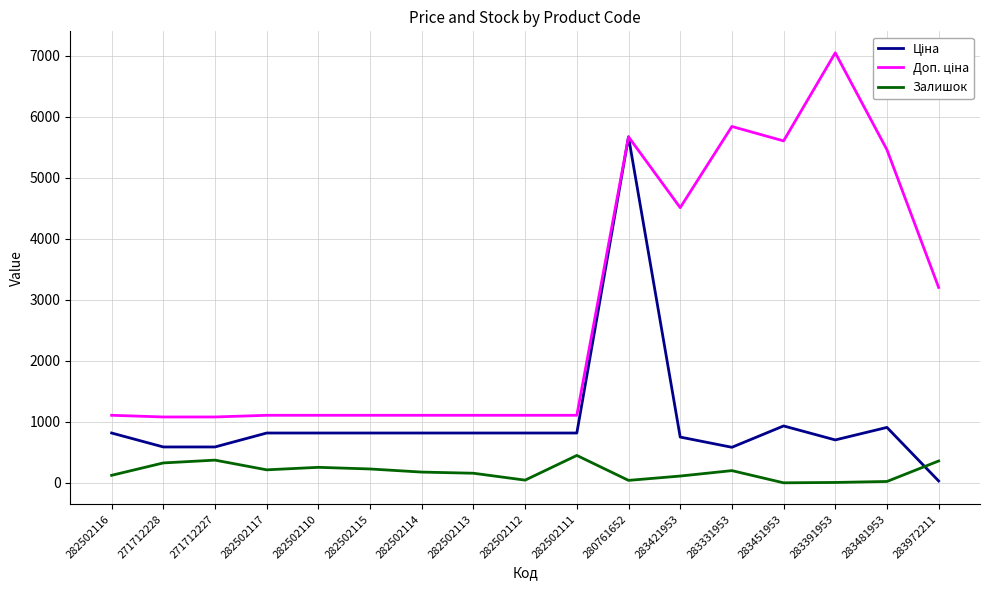

The Залишок series shows 229.0 at 282502115. True or false?

True